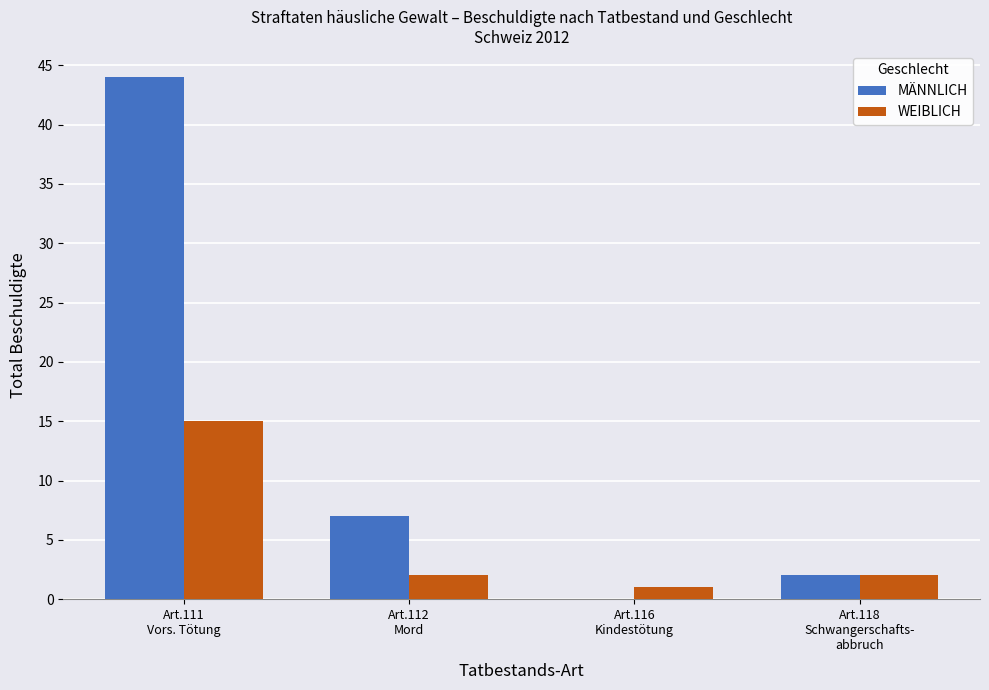

The value of WEIBLICH at Art.116
Kindestötung is 1. True or false?

True